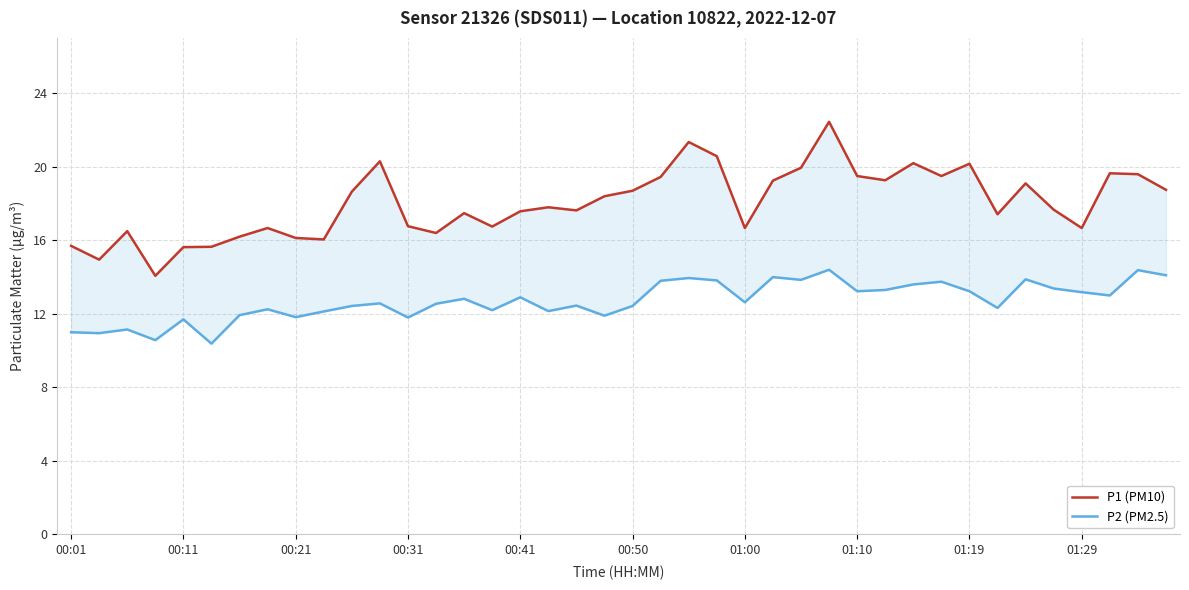

Is this an area chart (filled region under the line)?

No